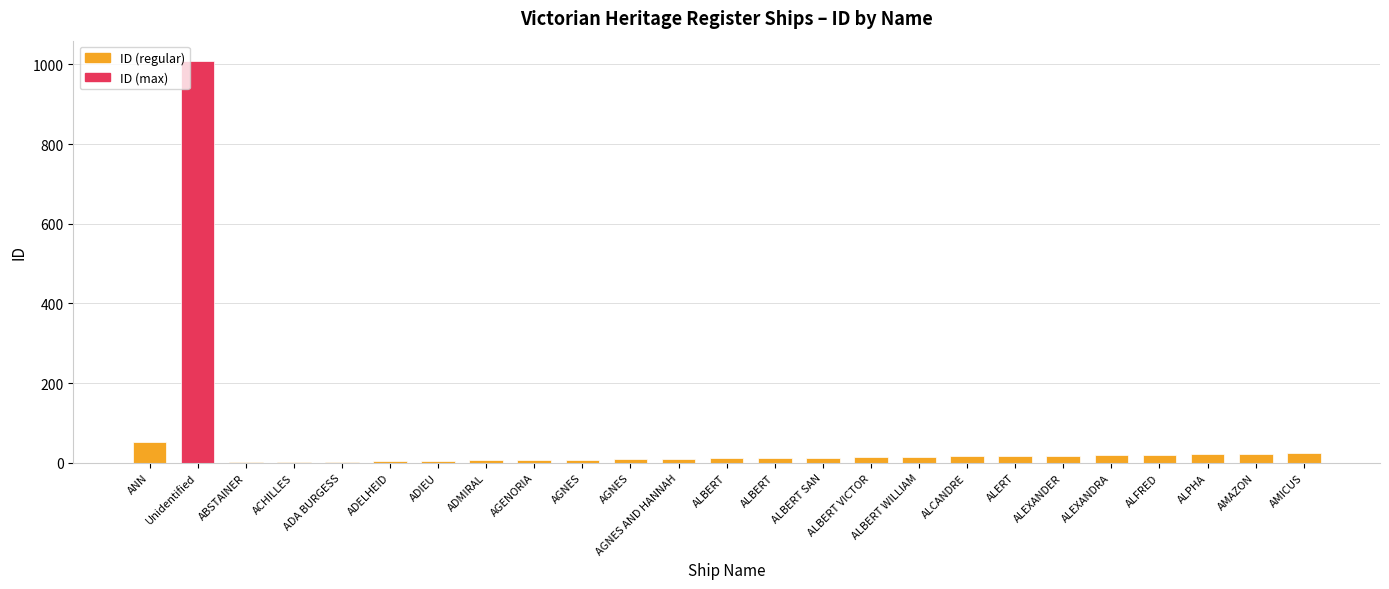

How many categories are shown in the chart?

25